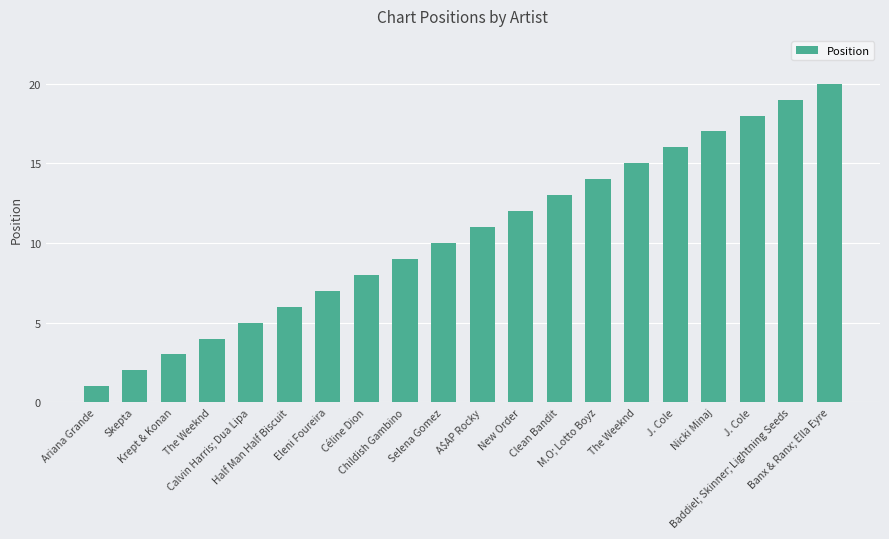

How many values are below 11?

10